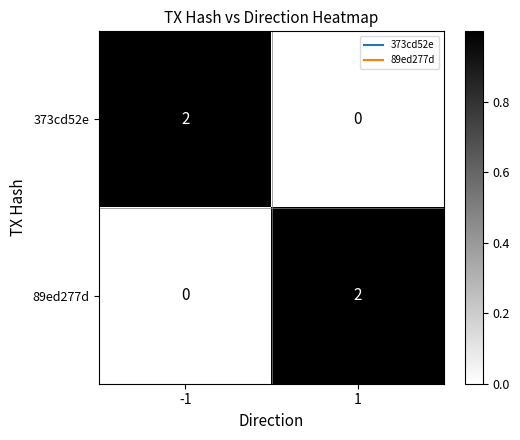

The 373cd52e series shows 2 at -1. True or false?

True